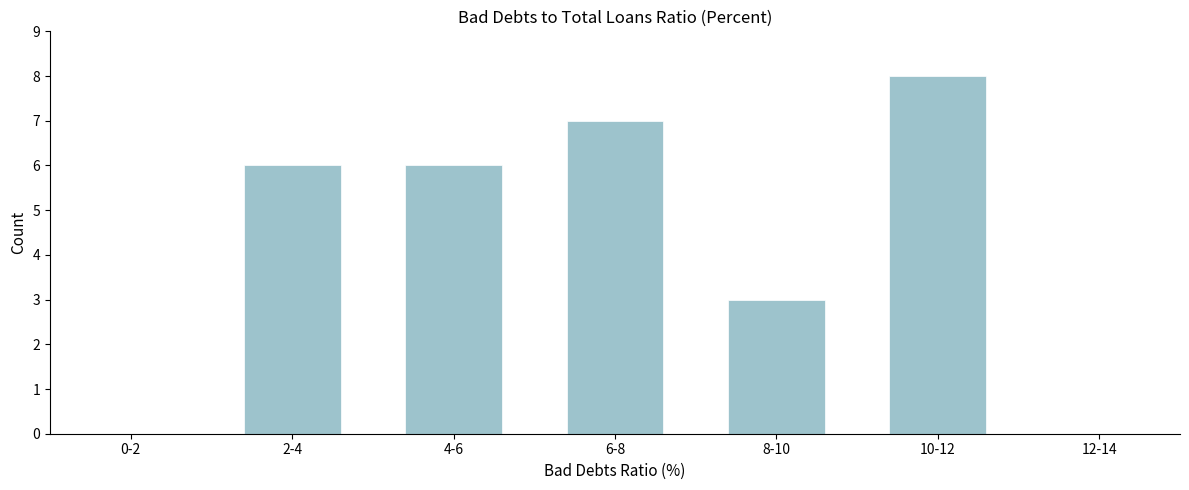

Reading left to right, what are all the values shown in this chart?

0-2=0	2-4=6	4-6=6	6-8=7	8-10=3	10-12=8	12-14=0